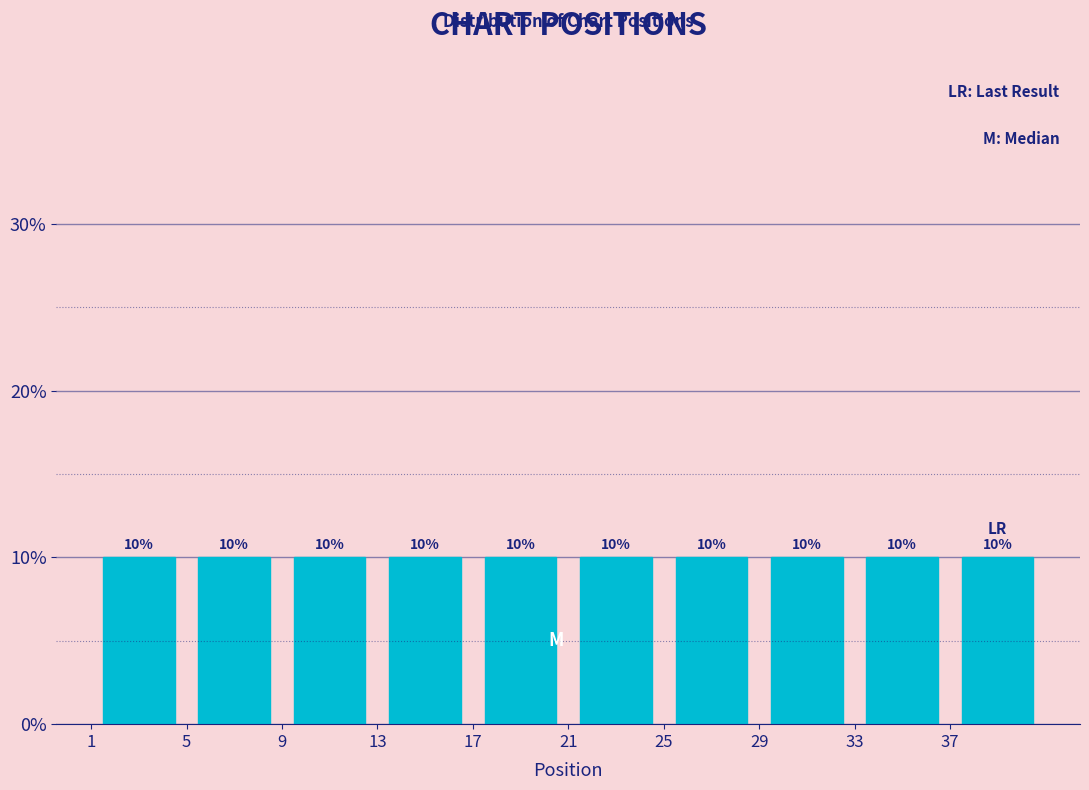

Reading left to right, list every bar in this chart as the range it spans on the x-axis followed by its height.

1 to 5: 10
5 to 9: 10
9 to 13: 10
13 to 17: 10
17 to 21: 10
21 to 25: 10
25 to 29: 10
29 to 33: 10
33 to 37: 10
37 to 41: 10